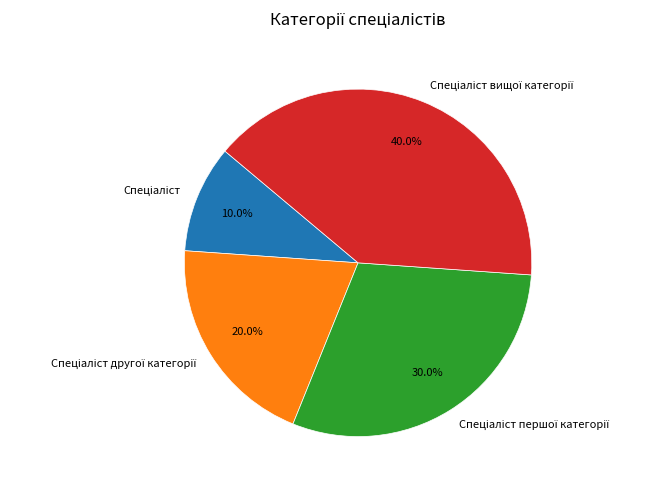

Is there any slice that represents more than half of the pie?

No